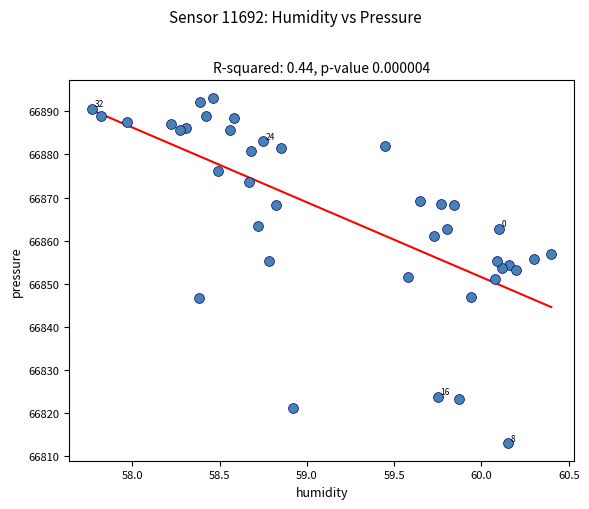

What is the range of X values (max minus min)?

2.6